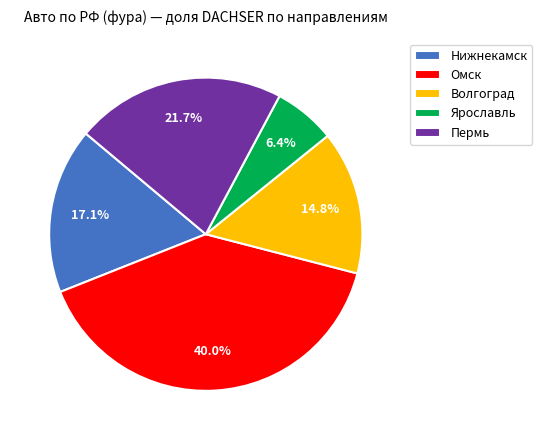

Combined, do Волгоград and Омск account for over 50%?

Yes